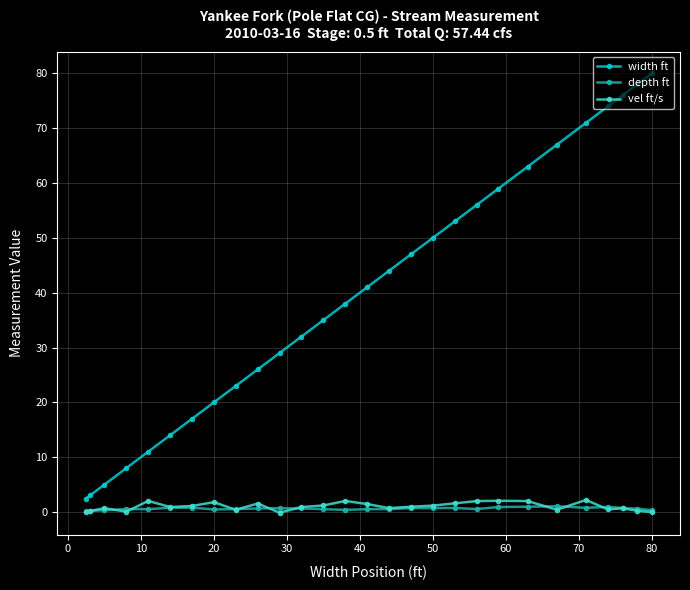

True or false: width ft and depth ft cross at least once.

False